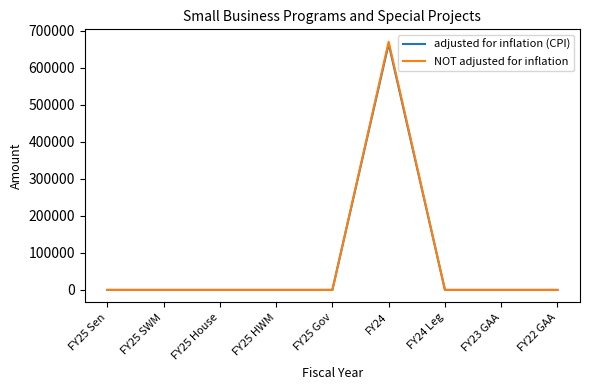

What are all the series names shown in the legend?

adjusted for inflation (CPI), NOT adjusted for inflation